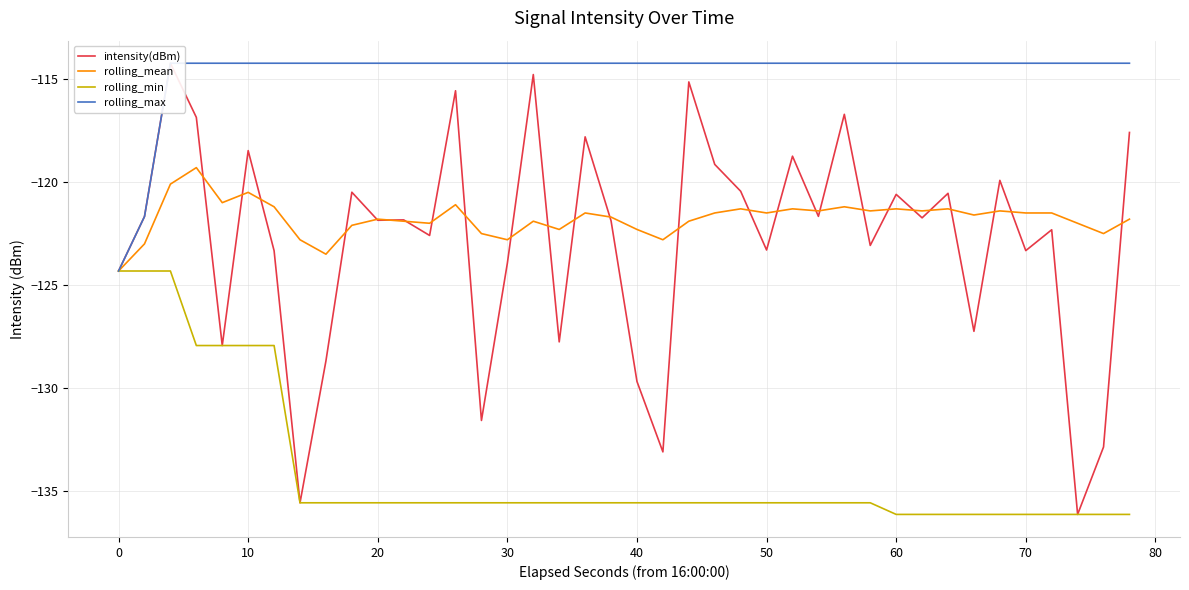

How many lines are shown in the chart?

4